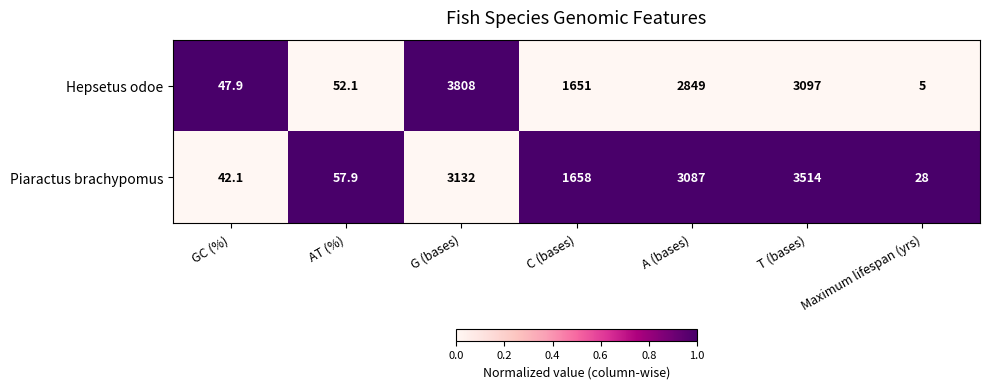

Which category has the highest value across all series?

G (bases)